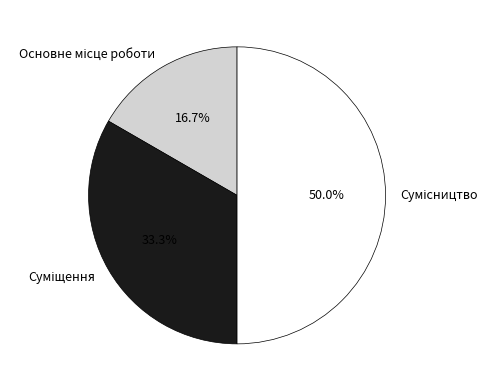

What portion of the pie excludes Сумісництво?

50.0%